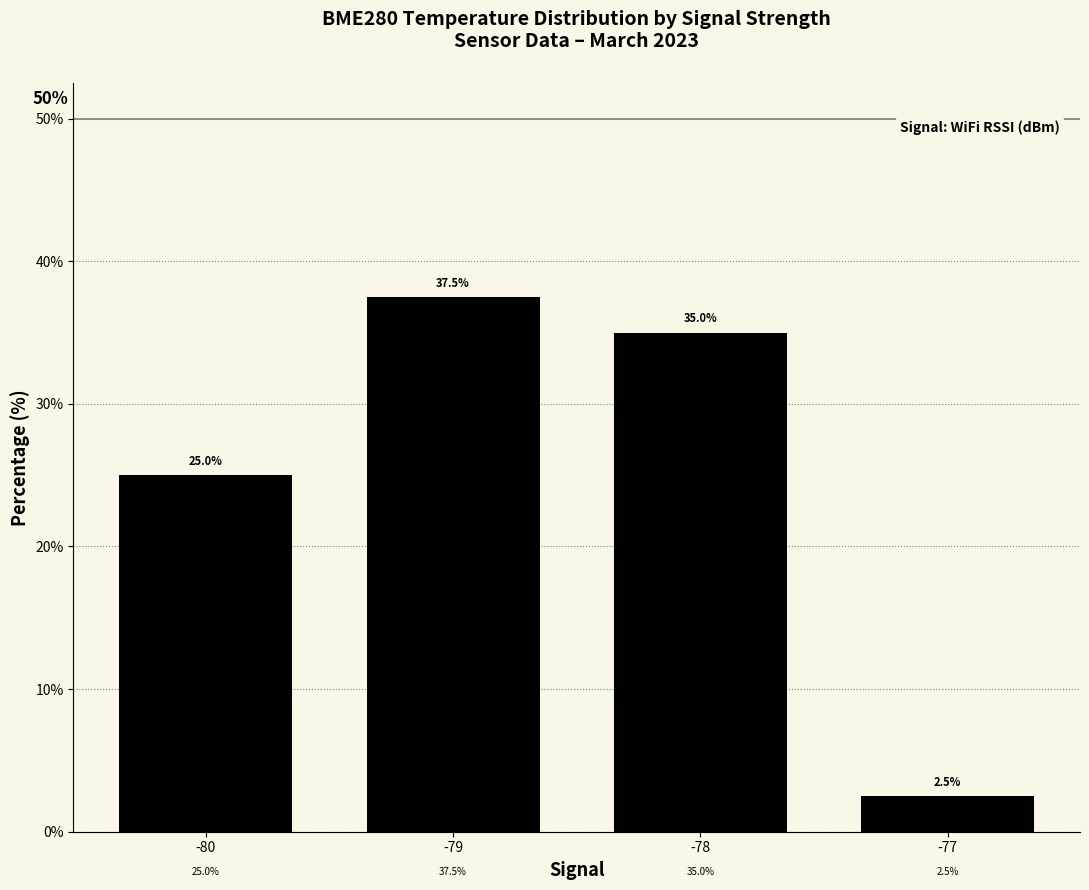

What is the smallest value displayed?

2.5